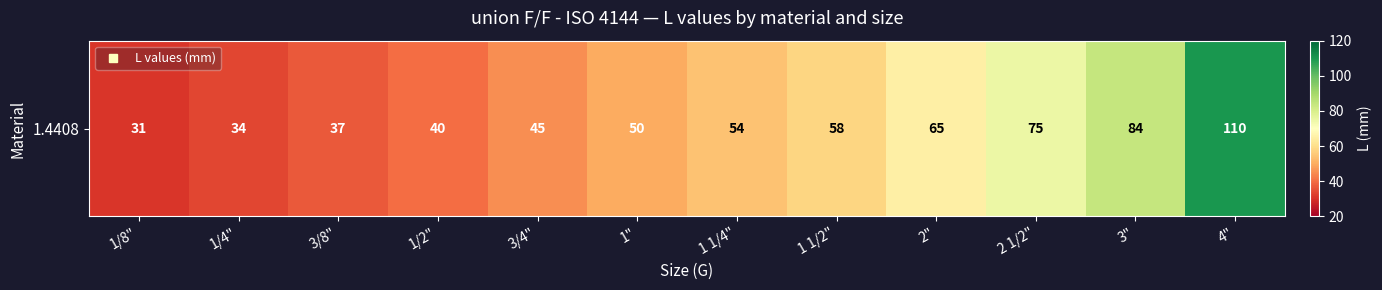

The chart shows a value of 134 at 3". True or false?

False